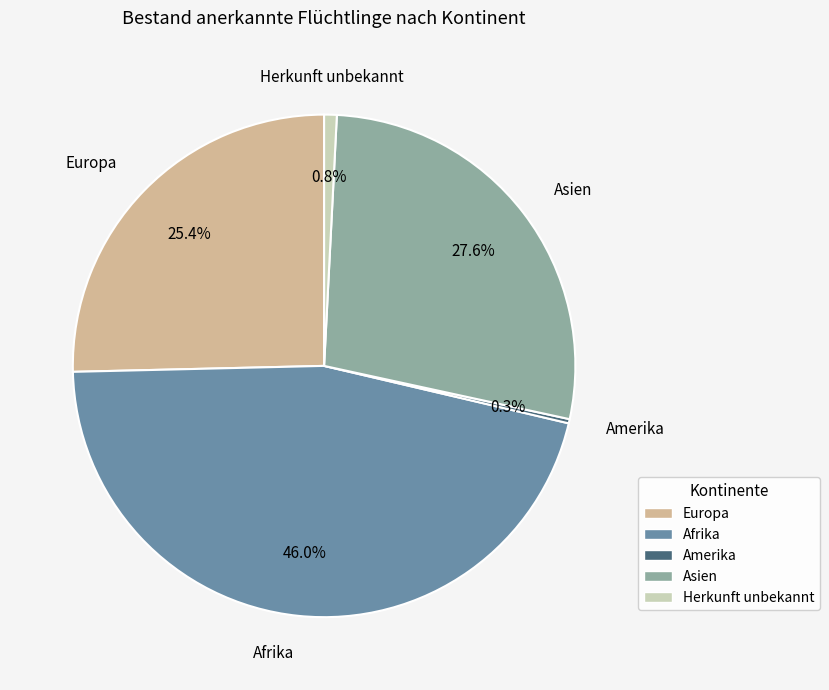

To the nearest percent, what is the difference between the largest and smallest slice percentages?

46%